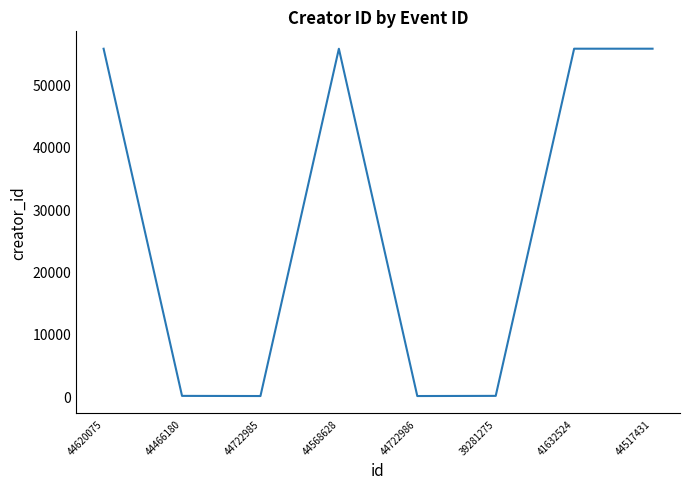

What is the sum of all values?

223014